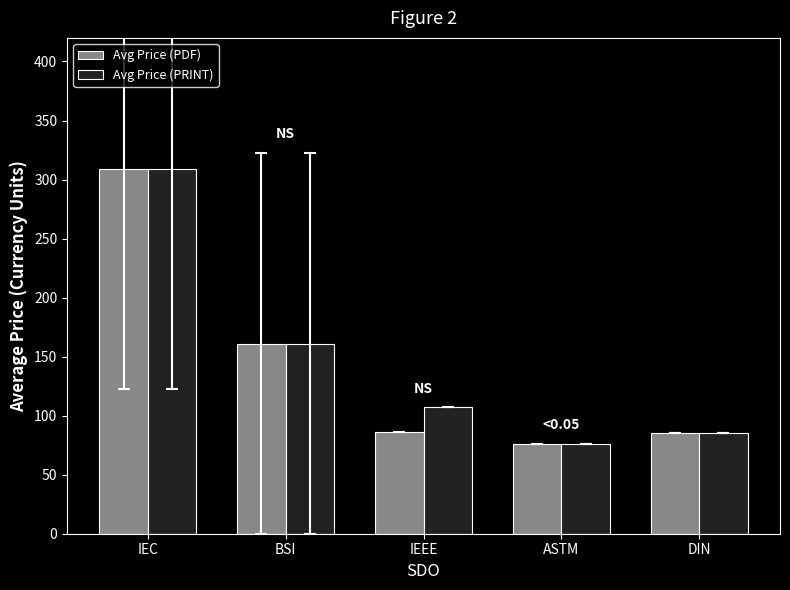

List the series in order of their overall mean, lowest first.

Avg Price (PDF), Avg Price (PRINT)